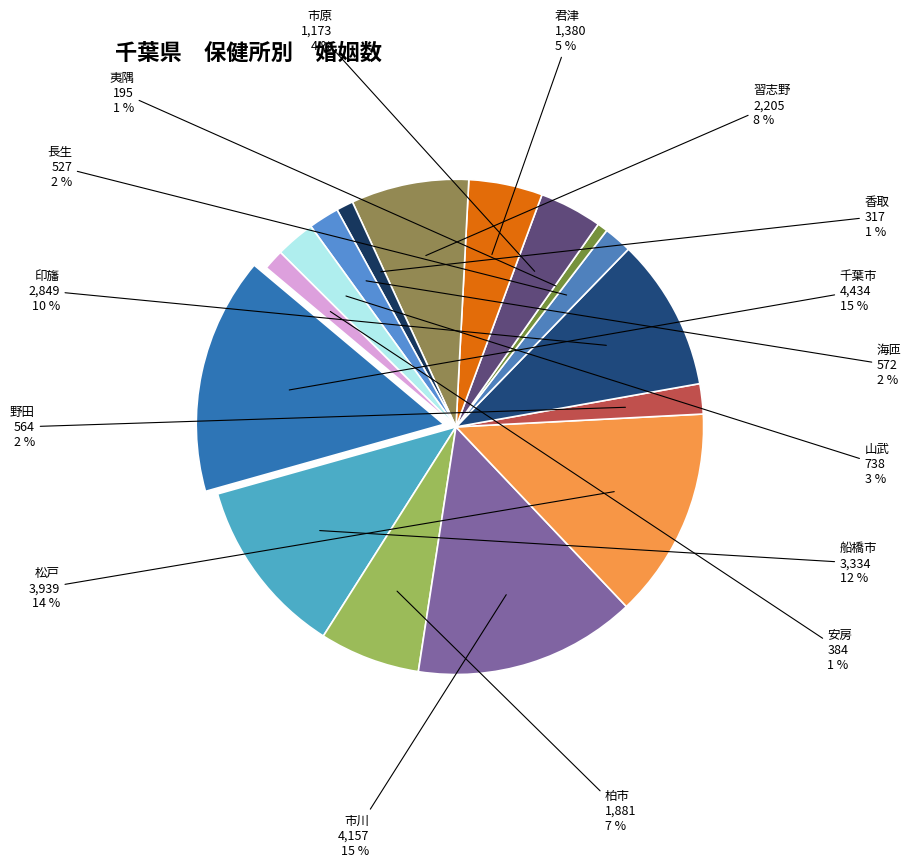

What percentage is the 船橋市 slice, to the nearest percent?

12%